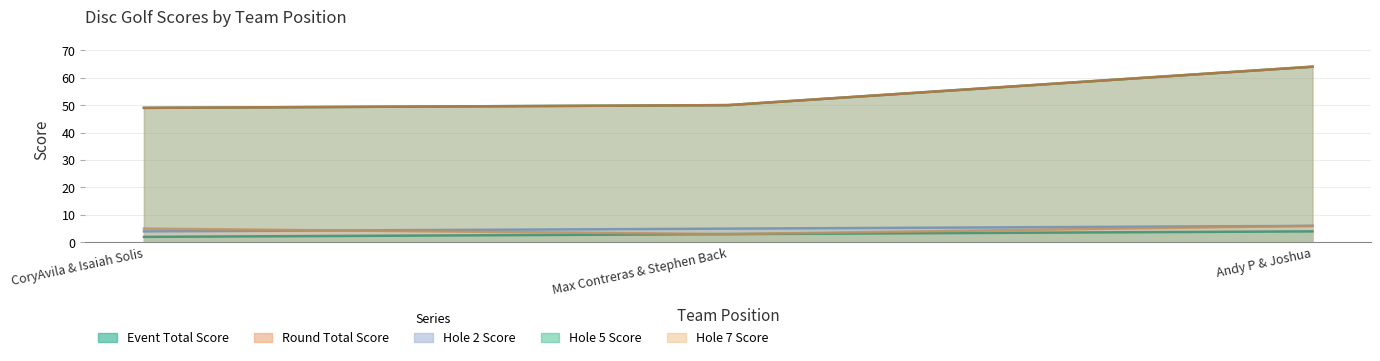

Reading left to right, what are all the values shown in this chart?

event_total_score: 49	50	64
round_total_score: 49	50	64
hole_2: 4	5	6
hole_5: 2	3	4
hole_7: 5	3	6